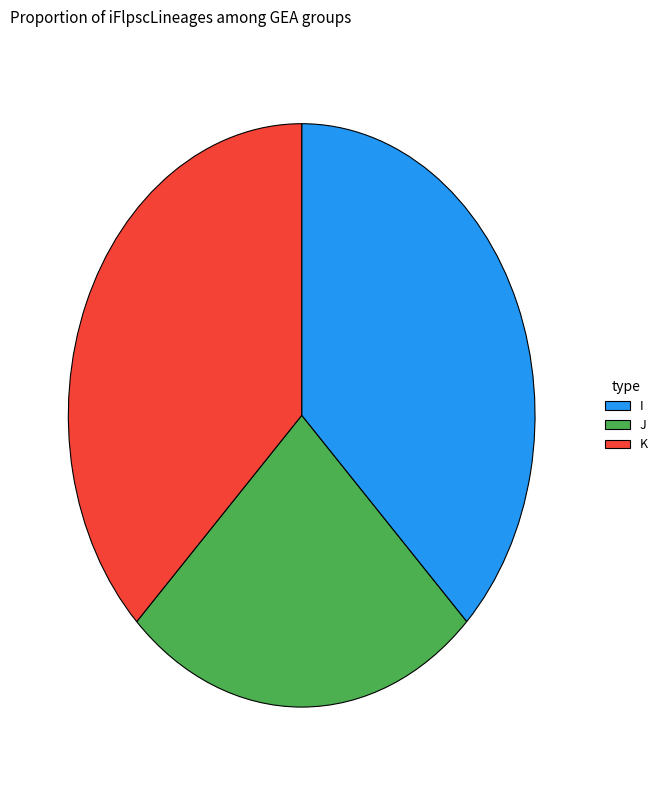

What is the ratio of the value at K to the value at J?

1.5